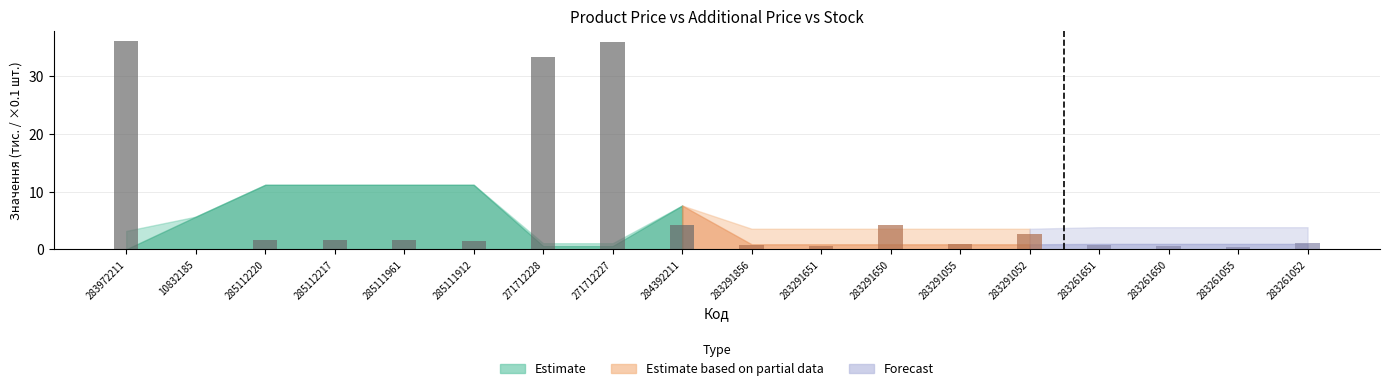

What is the sum of all values?

128.3